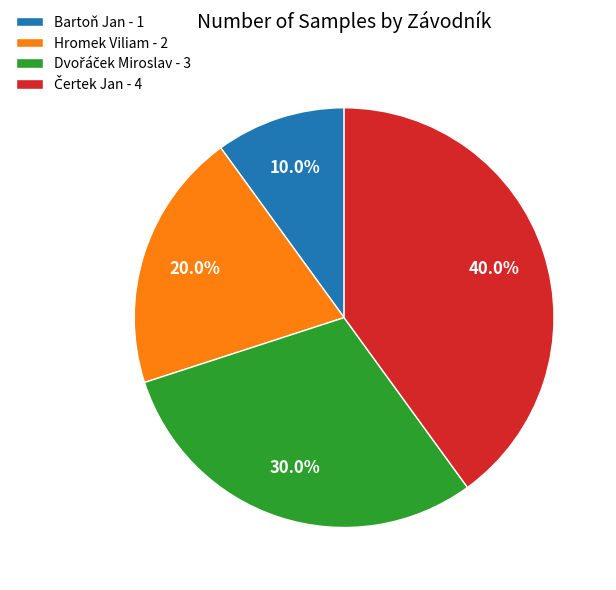

What is the total percentage of Bartoň Jan - 1 and Hromek Viliam - 2?

30.0%